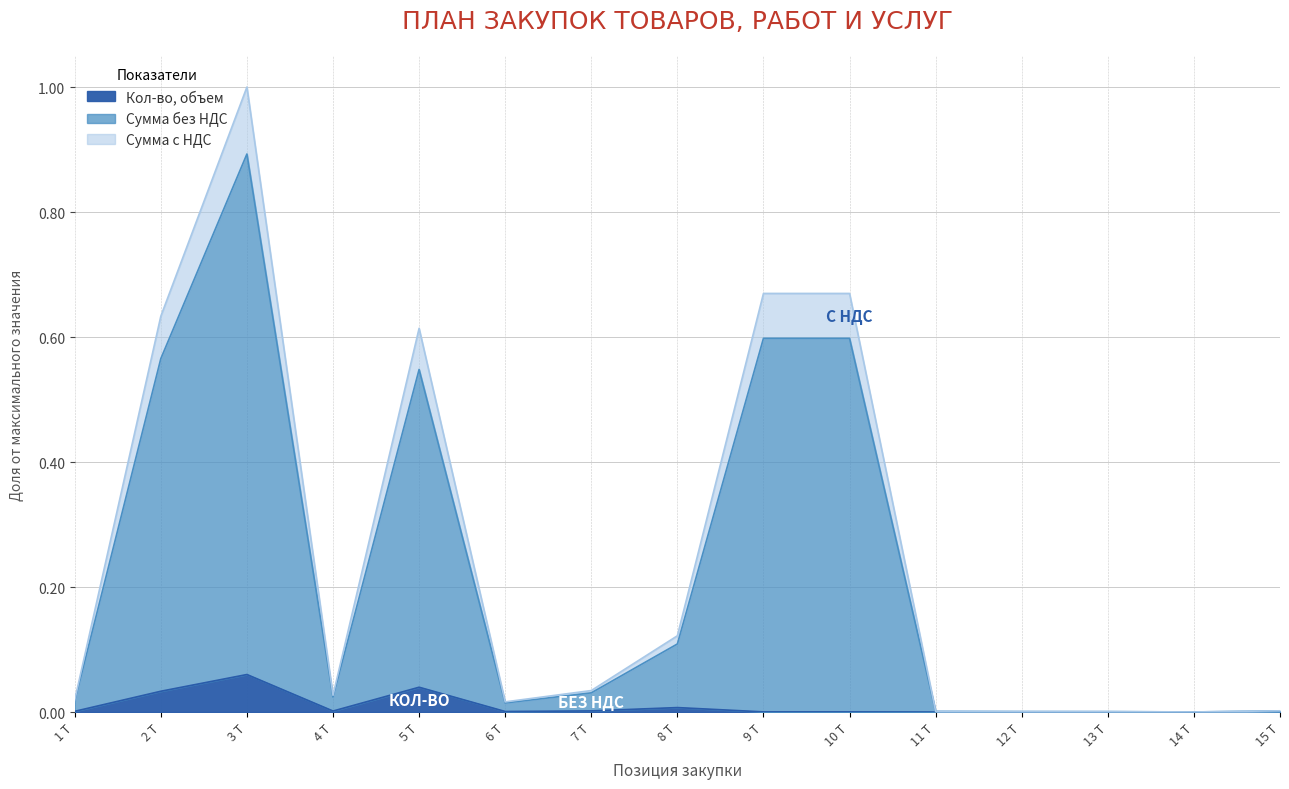

What is the label of the 9th point from the right?

7 T